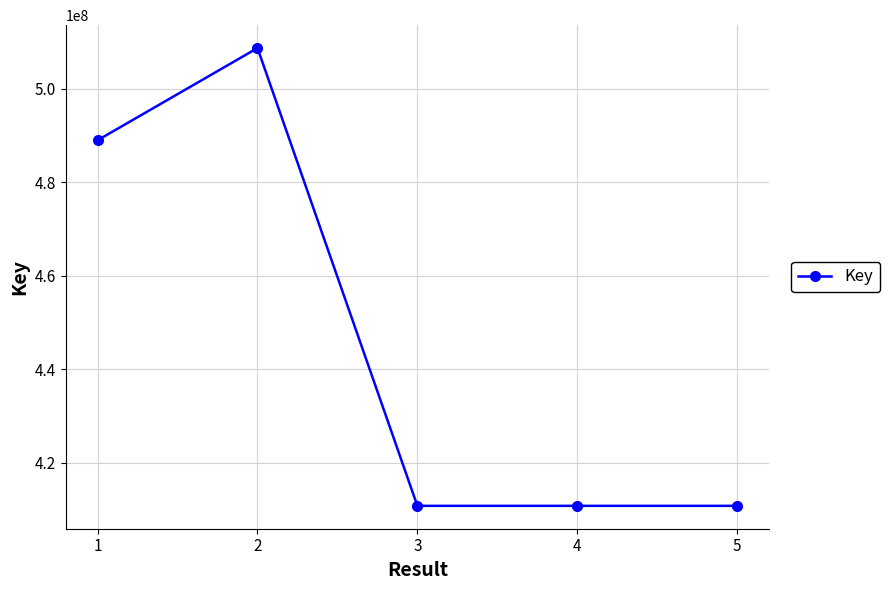

What is the sum of all values?

2230131257